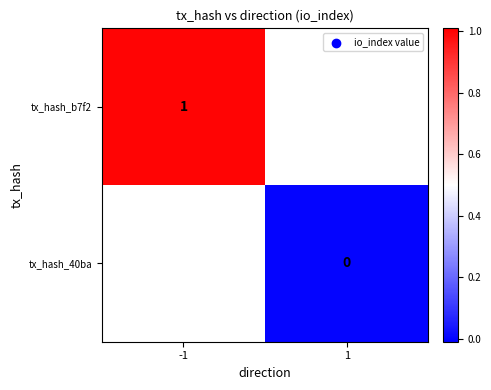

The value of tx_hash_b7f2 at -1 is 1. True or false?

True